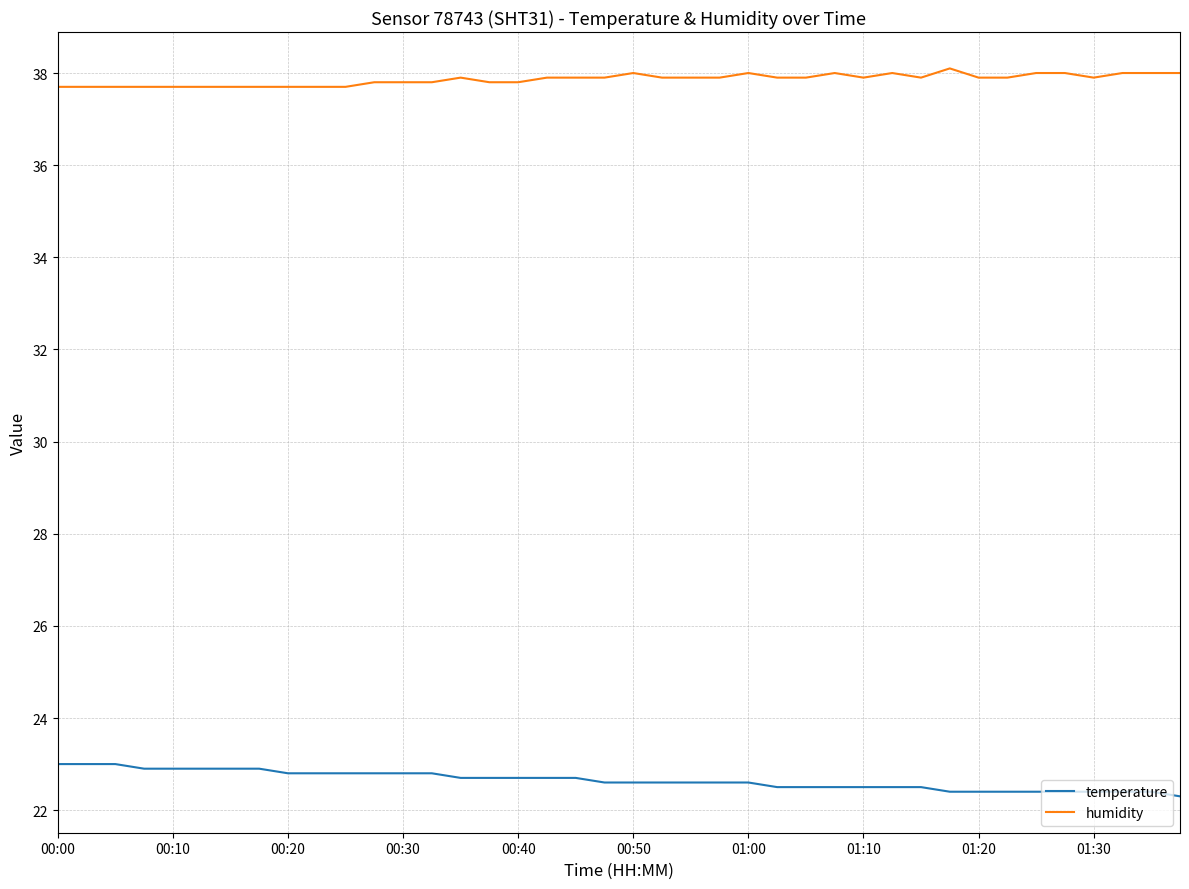

What is the difference between the maximum and minimum values in the humidity series?

0.4